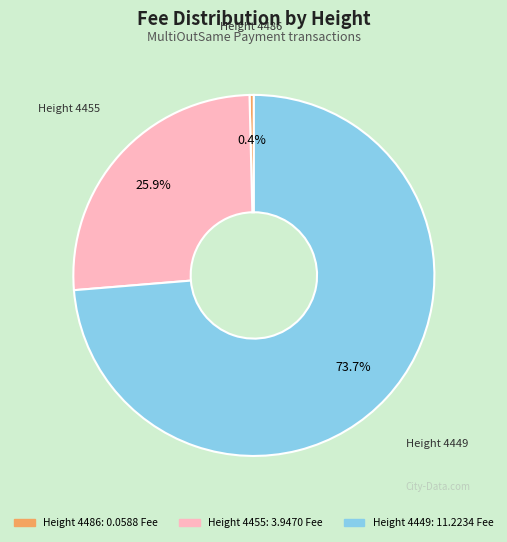

How many segments does this pie chart have?

3